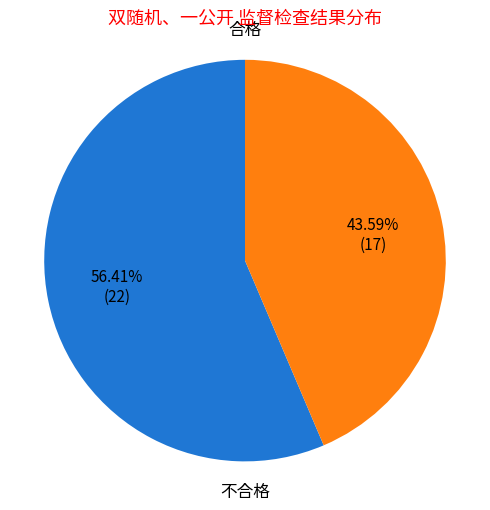

Is there any slice that represents more than half of the pie?

Yes